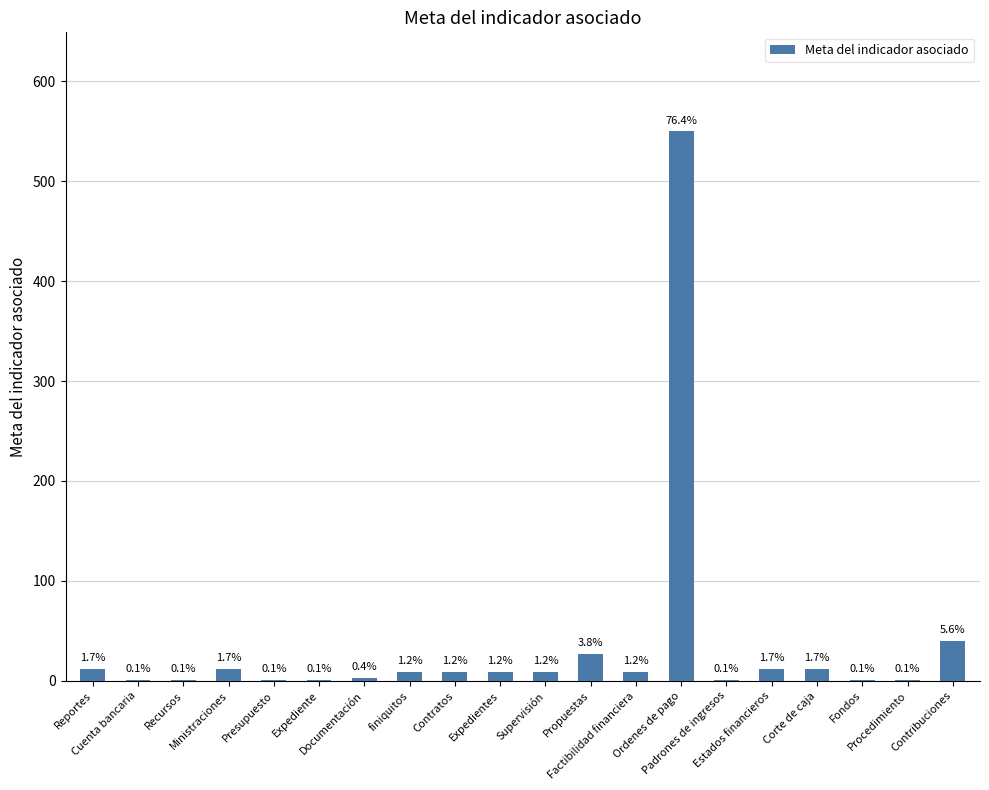

Reading left to right, list all the values displayed in this chart.

Reportes=12	Cuenta bancaria=1	Recursos=1	Ministraciones=12	Presupuesto=1	Expediente=1	Documentación=3	finiquitos=9	Contratos=9	Expedientes=9	Supervisión=9	Propuestas=27	Factibilidad financiera=9	Ordenes de pago=550	Padrones de ingresos=1	Estados financieros=12	Corte de caja=12	Fondos=1	Procedimiento=1	Contribuciones=40